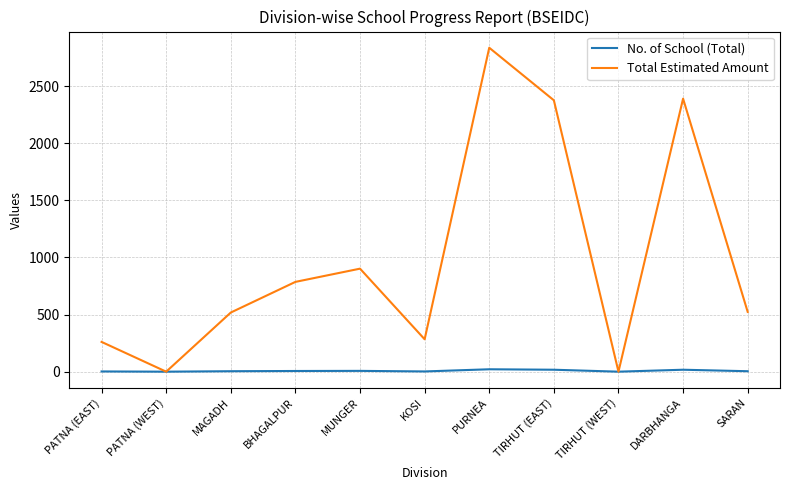

What are all the series names shown in the legend?

No. of School (Total), Total Estimated Amount